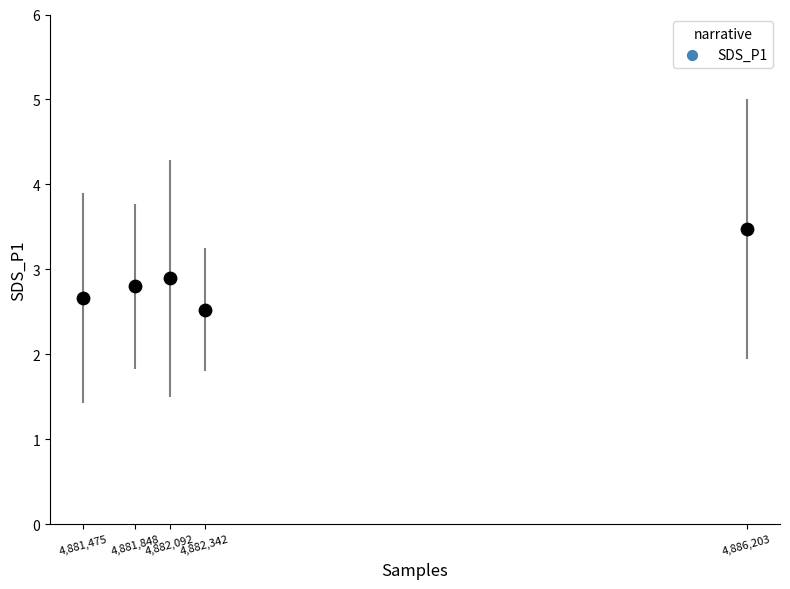

What is the range of Y values (max minus min)?

0.9